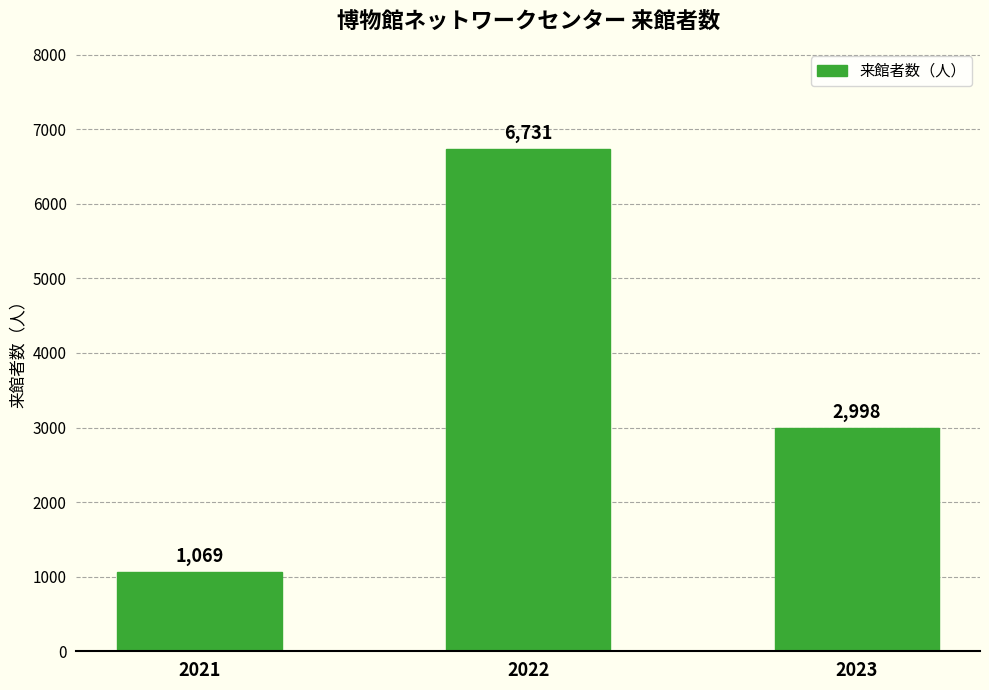

Count the values in the range 1069 to 6731.

3